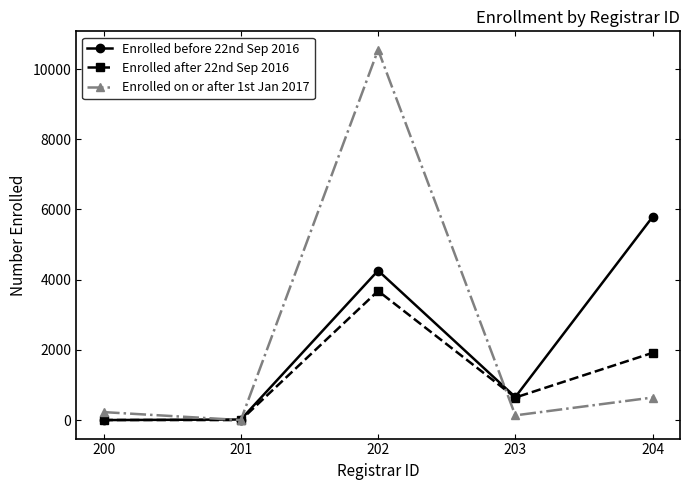

How many data points in Enrolled before 22nd Sep 2016 are less than 656?

2